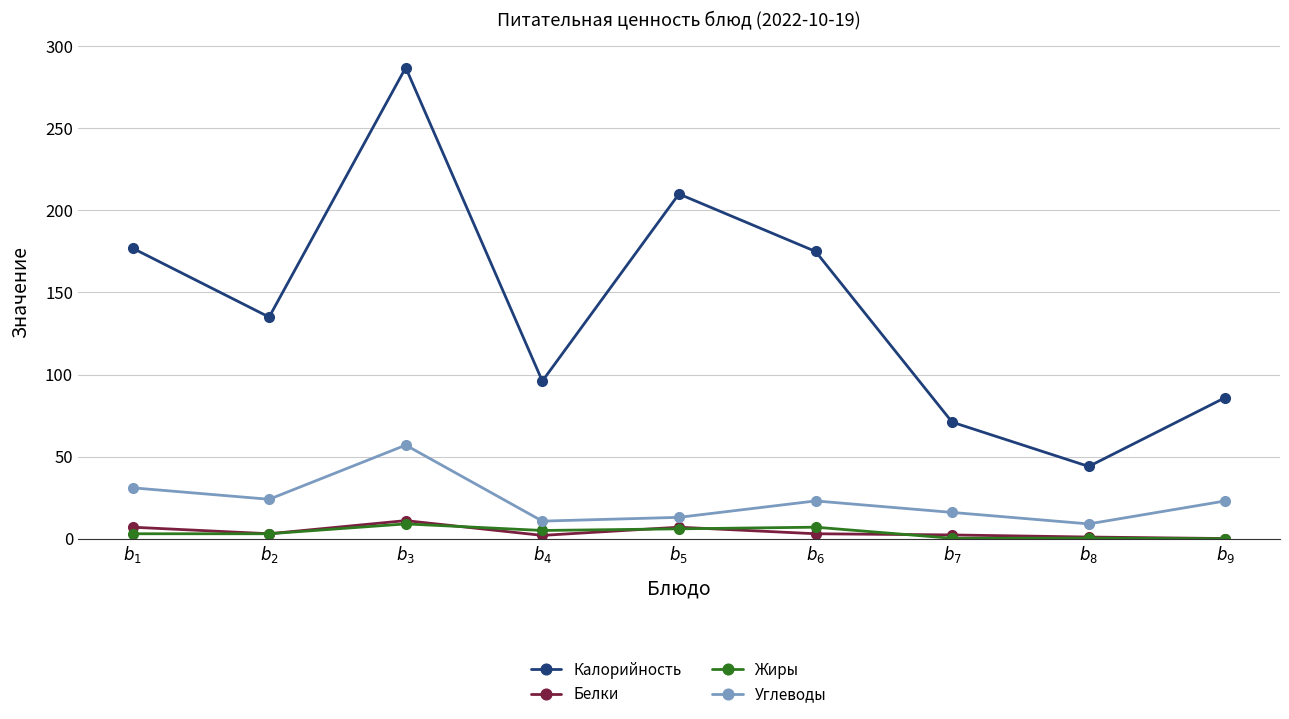

How many lines are shown in the chart?

4